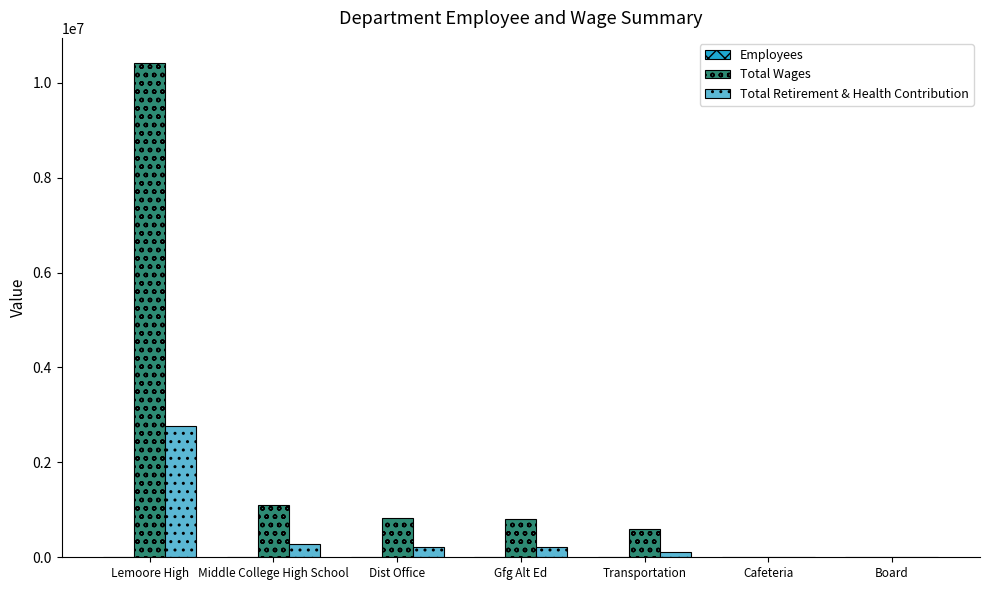

What is the average value of the Total Wages series?

1965424